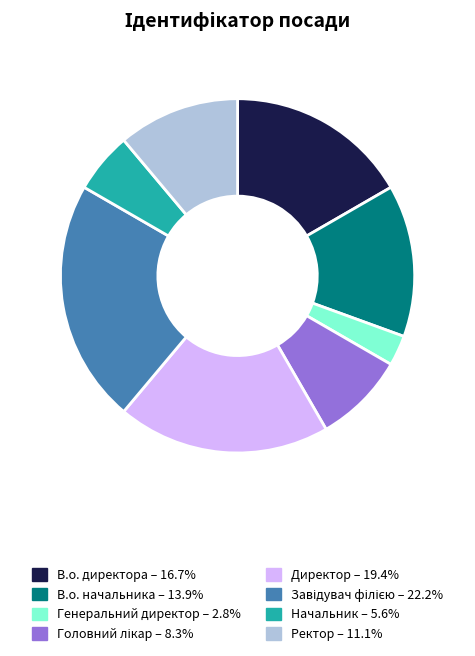

Is there any slice that represents more than half of the pie?

No